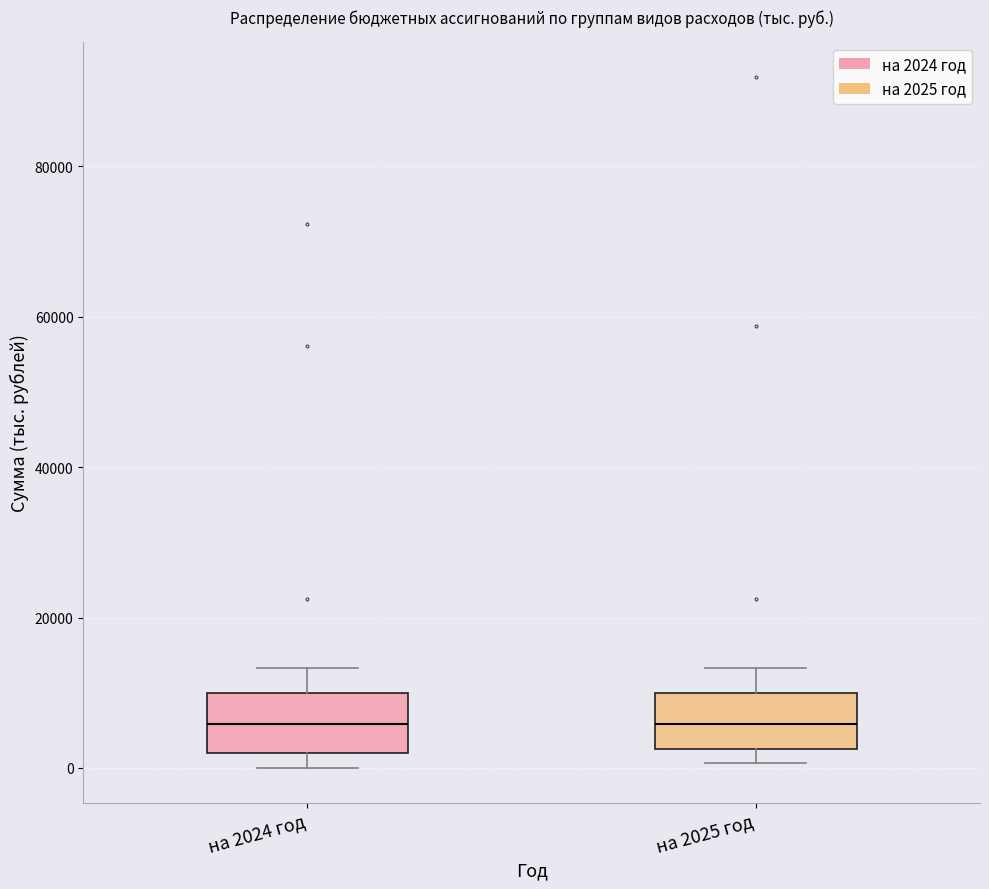

Reading left to right, transcribe this box plot: for each box, give where its median line is, the range the box spans, and where its two whiskers end, as read against the y-axis. The values are not printed on the chart, so give them approximately, as read against the axis.

на 2024 год: median 6000, box 2000 to 10000, whiskers 0 to 14000
на 2025 год: median 6000, box 2000 to 10000, whiskers 0 to 14000